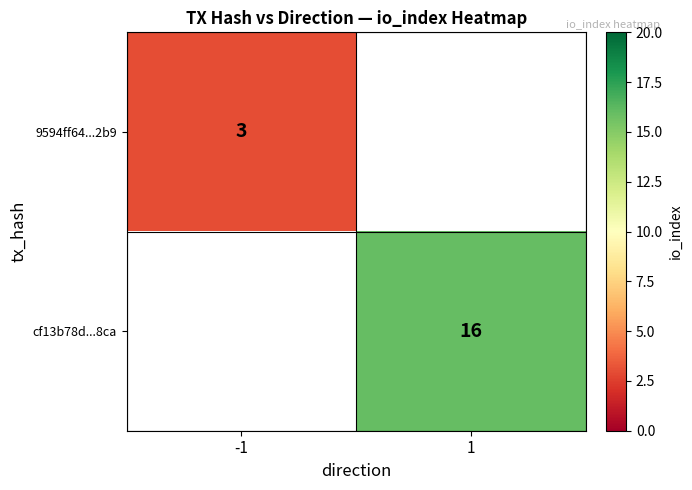

True or false: cf13b78d...8ca has a value of 16 at 1.

True